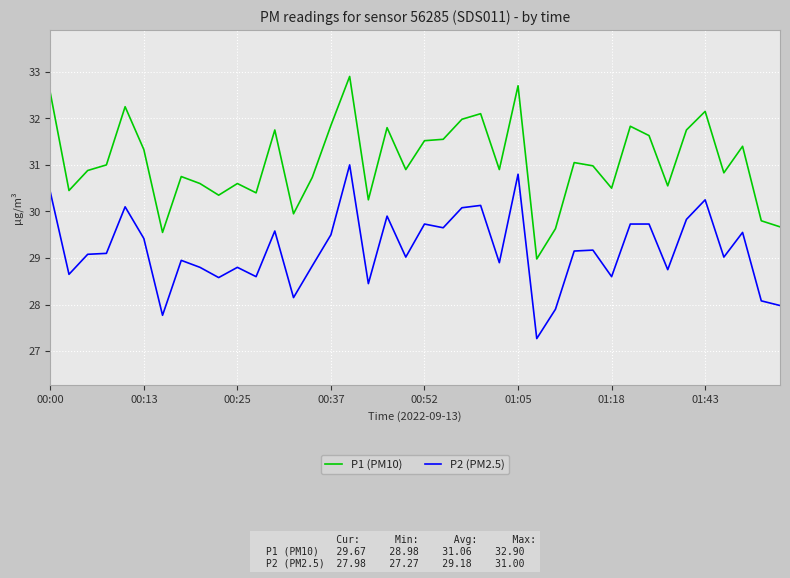

What is the minimum value for P2 (PM2.5)?

27.3